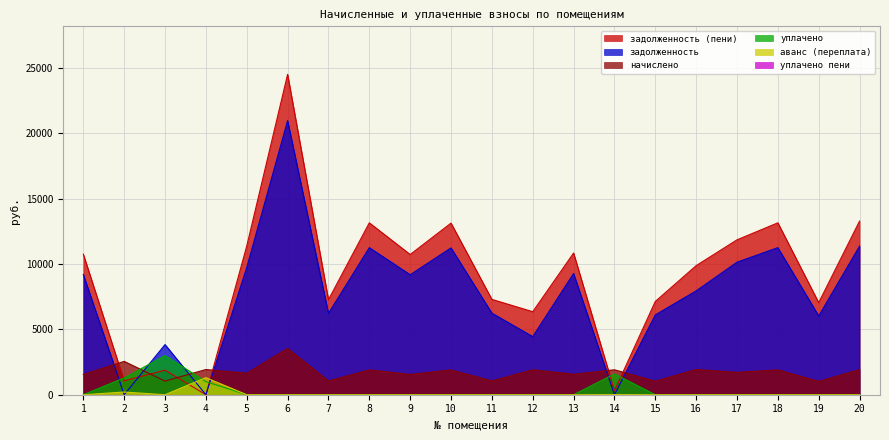

What is the spread (max minus min) of values at 18?

13149.8